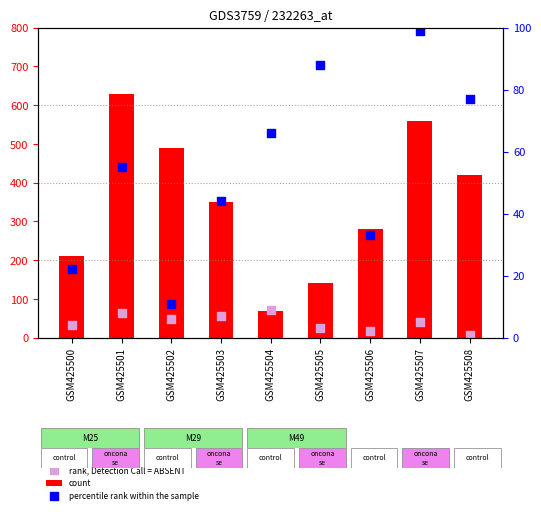

Which series contains the highest Y value?

count